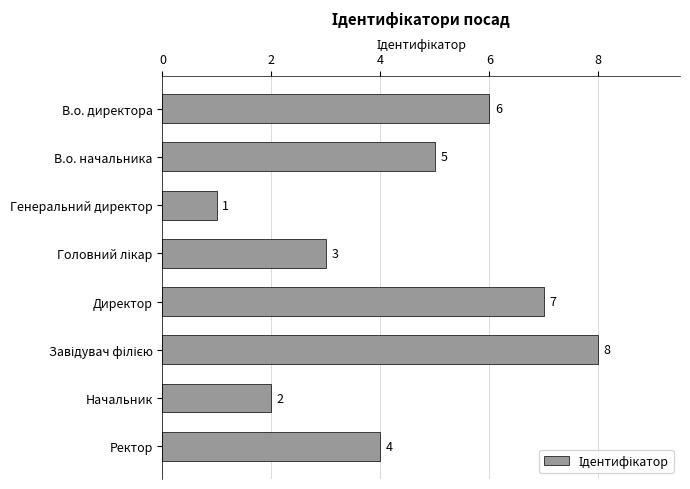

How many values are below 5?

4